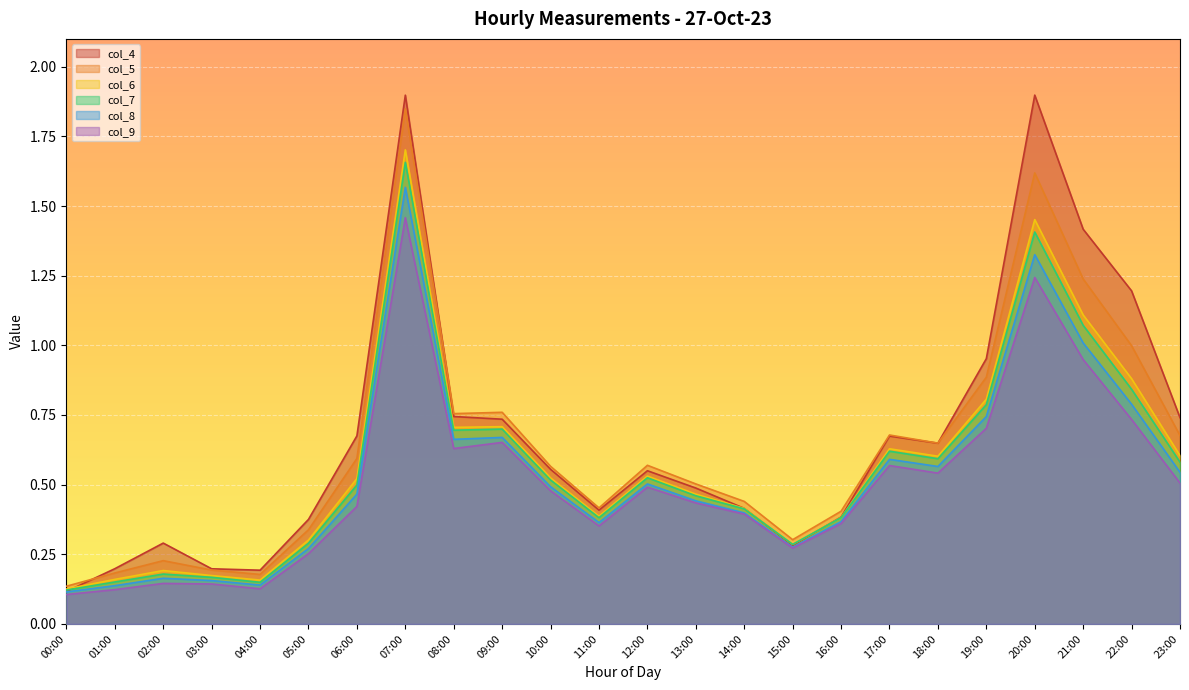

What is the difference between the highest and lowest values at 05:00?

0.1